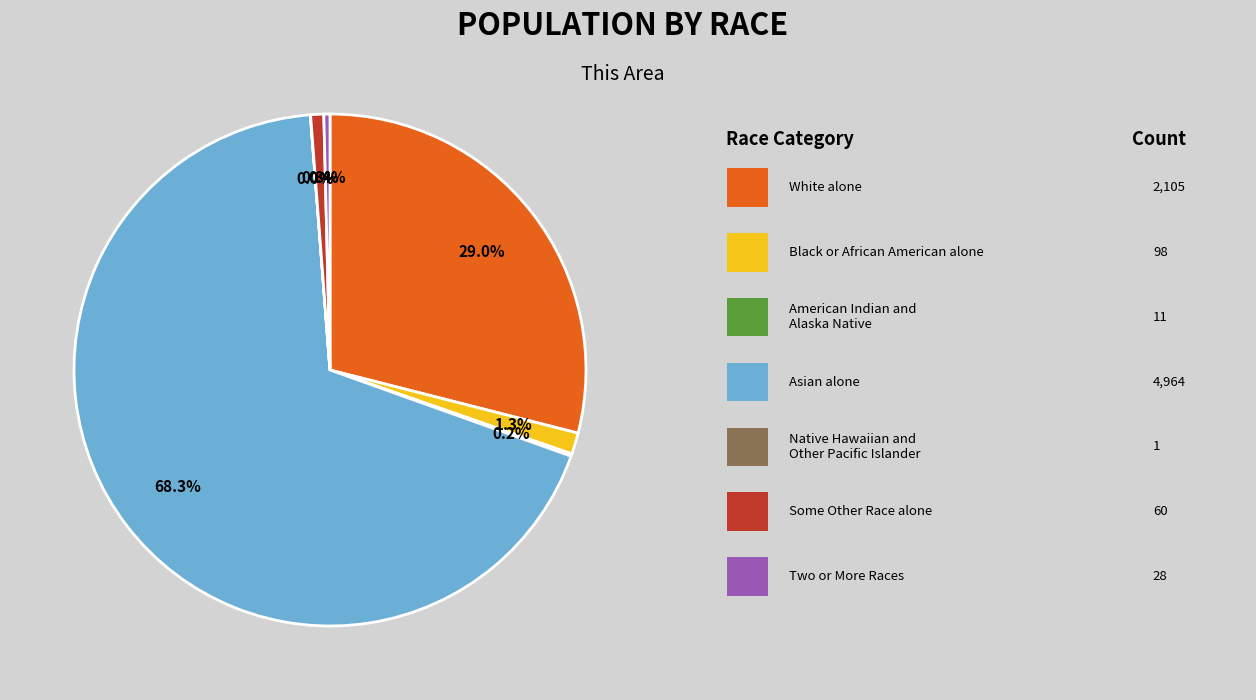

Does any single category account for the majority?

Yes